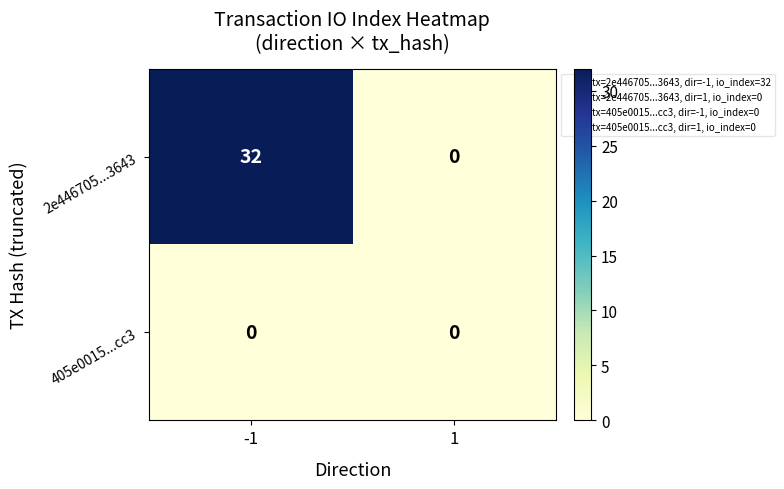

Which series has the largest total across all categories?

2e446705...3643